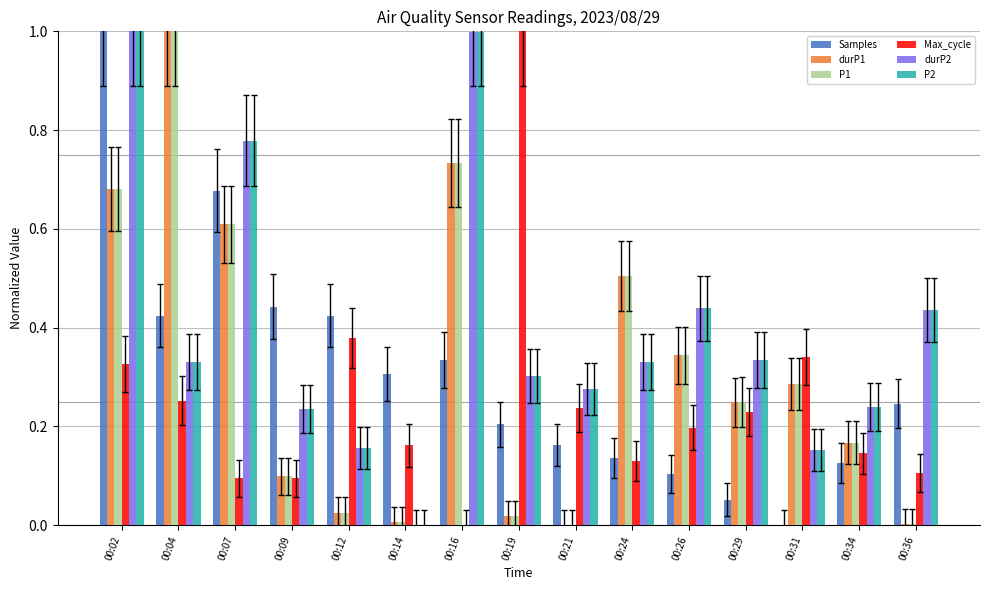

At which category is the sum across all series the highest?

00:02